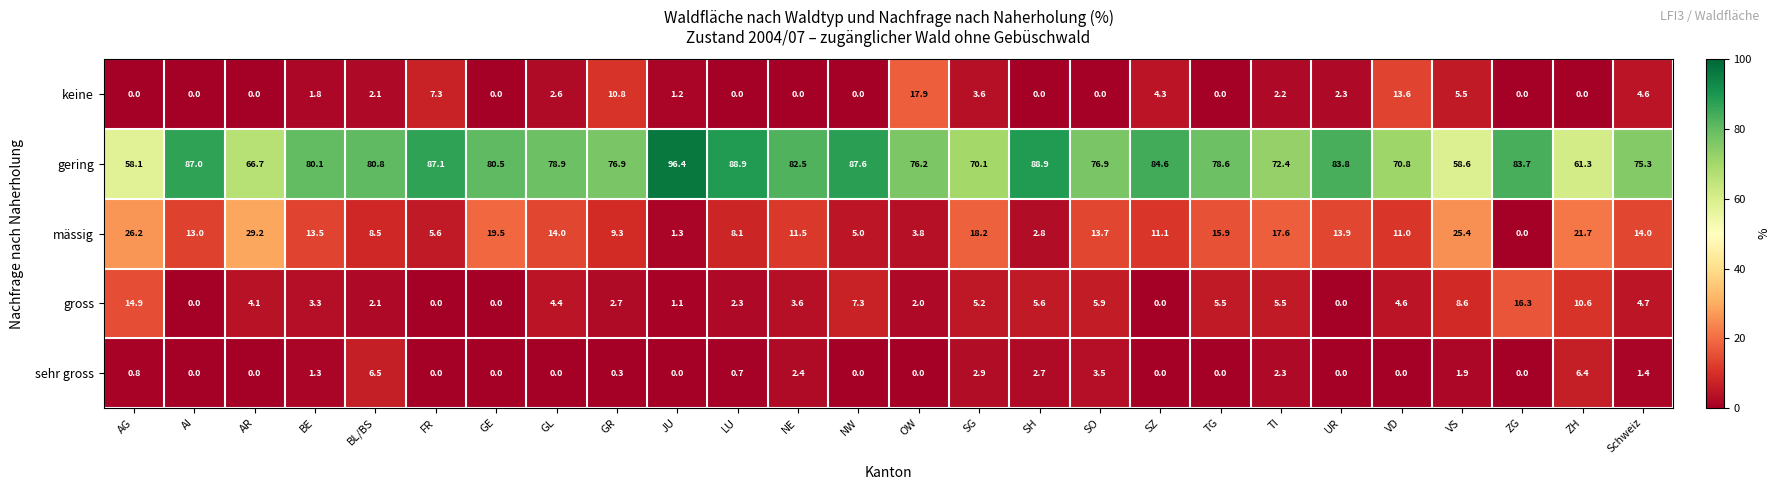

Which series has the largest range (max minus min)?

gering